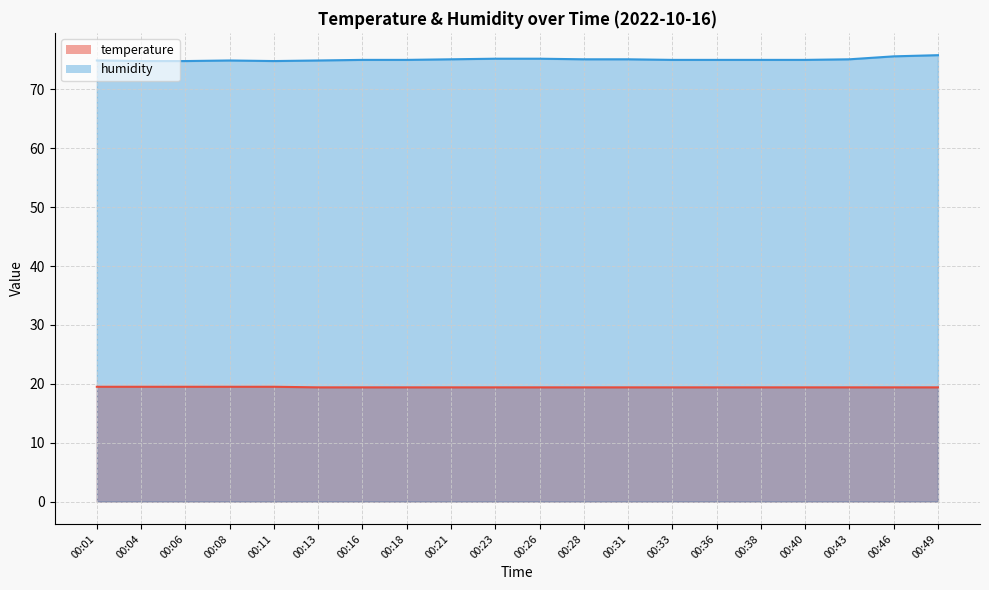

How many lines are shown in the chart?

2